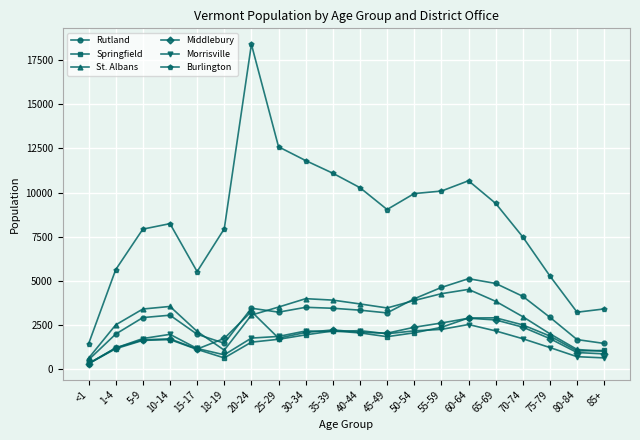

How many intersections are there between Springfield and St. Albans?

1